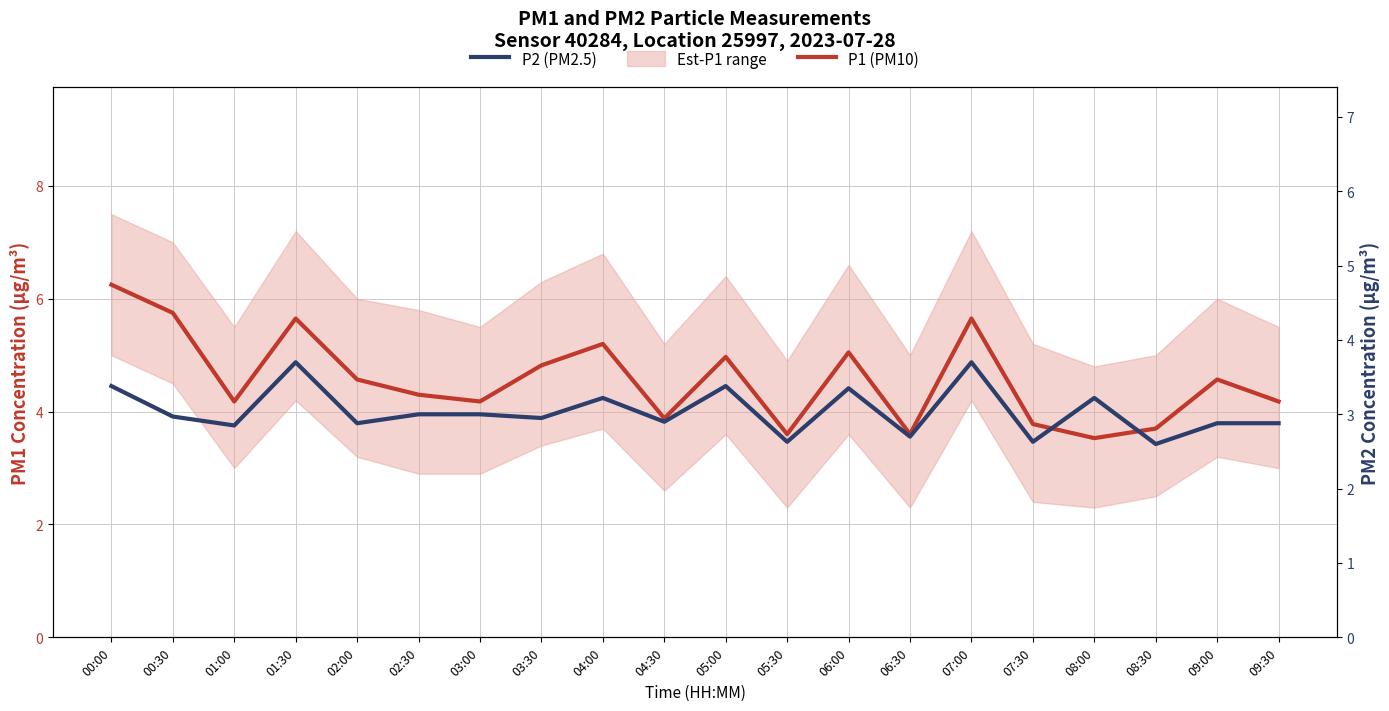

What is the difference between the P2 (PM2.5) values at 01:30 and 00:00?

0.3